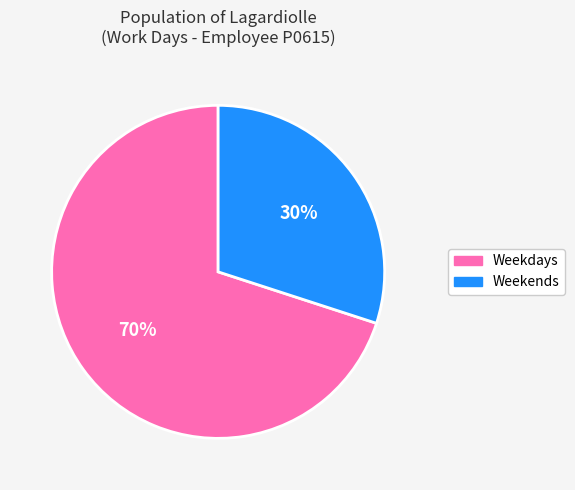

To the nearest percent, what is the average slice percentage?

50%